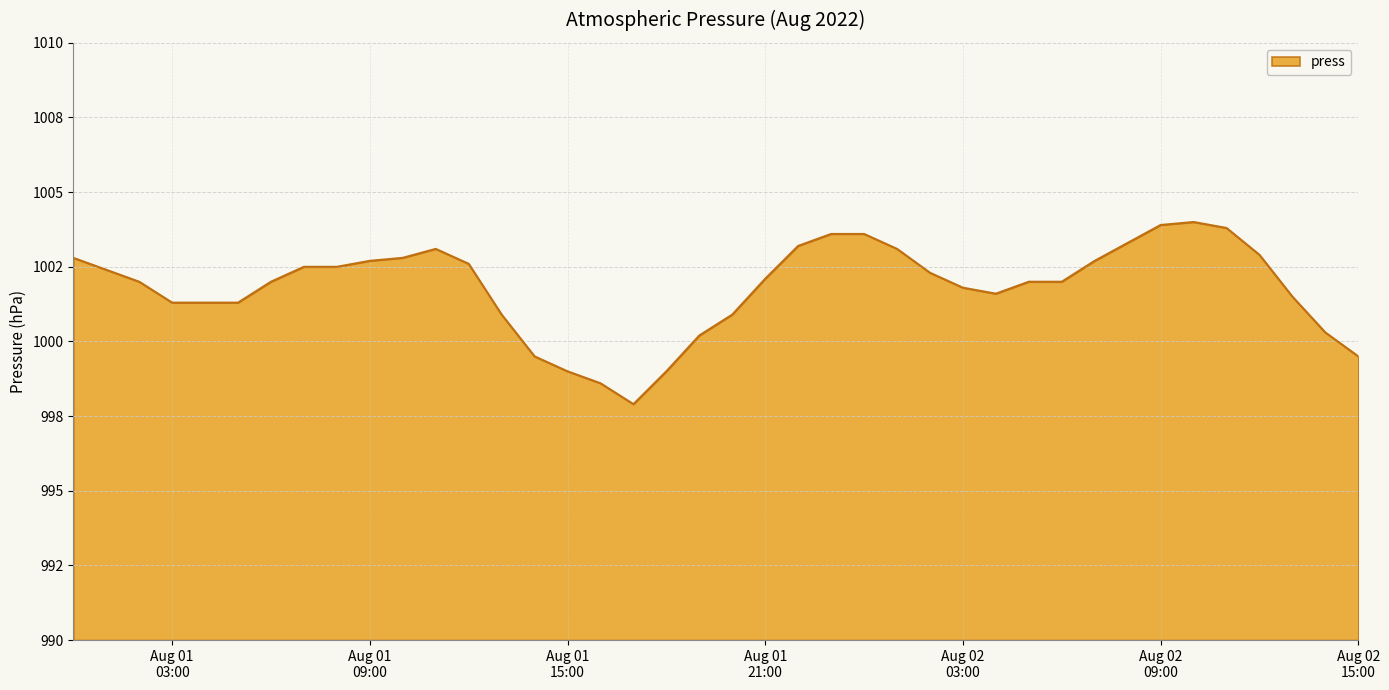

Rank the categories by value from lowest to highest.

2022-08-01 17:00, 2022-08-01 16:00, 2022-08-01 15:00, 2022-08-01 18:00, 2022-08-01 14:00, 2022-08-02 15:00, 2022-08-01 19:00, 2022-08-02 14:00, 2022-08-01 13:00, 2022-08-01 20:00, 2022-08-01 03:00, 2022-08-01 04:00, 2022-08-01 05:00, 2022-08-02 13:00, 2022-08-02 04:00, 2022-08-02 03:00, 2022-08-01 02:00, 2022-08-01 06:00, 2022-08-02 05:00, 2022-08-02 06:00, 2022-08-01 21:00, 2022-08-02 02:00, 2022-08-01 01:00, 2022-08-01 07:00, 2022-08-01 08:00, 2022-08-01 12:00, 2022-08-01 09:00, 2022-08-02 07:00, 2022-08-01 00:00, 2022-08-01 10:00, 2022-08-02 12:00, 2022-08-01 11:00, 2022-08-02 01:00, 2022-08-01 22:00, 2022-08-02 08:00, 2022-08-01 23:00, 2022-08-02 00:00, 2022-08-02 11:00, 2022-08-02 09:00, 2022-08-02 10:00